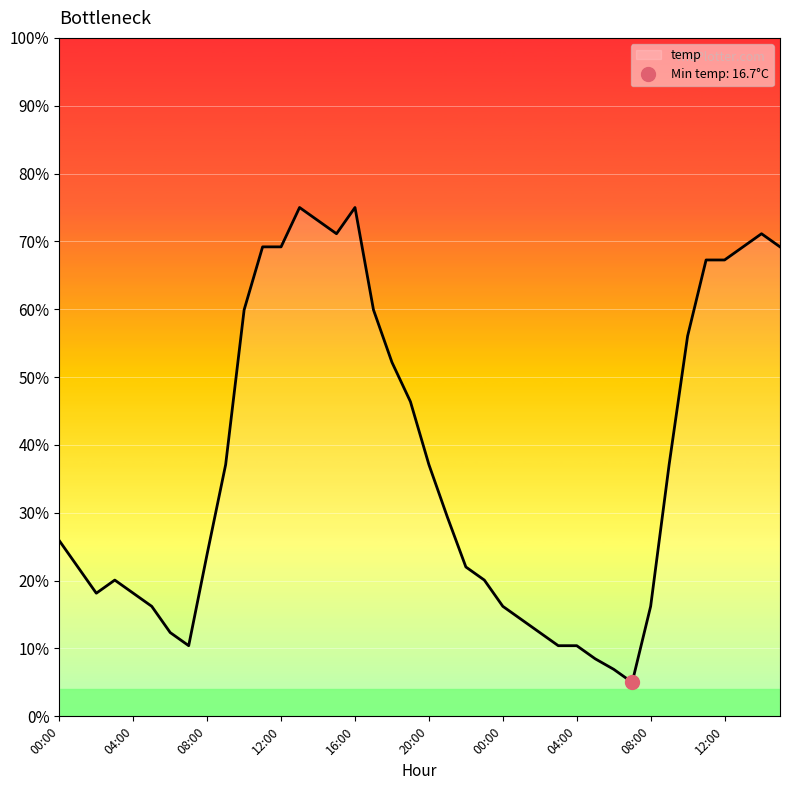

List the labels in order of value, smallest first.

07:00, 06:00, 05:00, 07:00, 03:00, 04:00, 06:00, 02:00, 01:00, 05:00, 00:00, 08:00, 02:00, 04:00, 03:00, 23:00, 01:00, 22:00, 08:00, 00:00, 21:00, 09:00, 20:00, 09:00, 19:00, 18:00, 10:00, 10:00, 17:00, 11:00, 12:00, 11:00, 12:00, 13:00, 15:00, 15:00, 14:00, 14:00, 13:00, 16:00